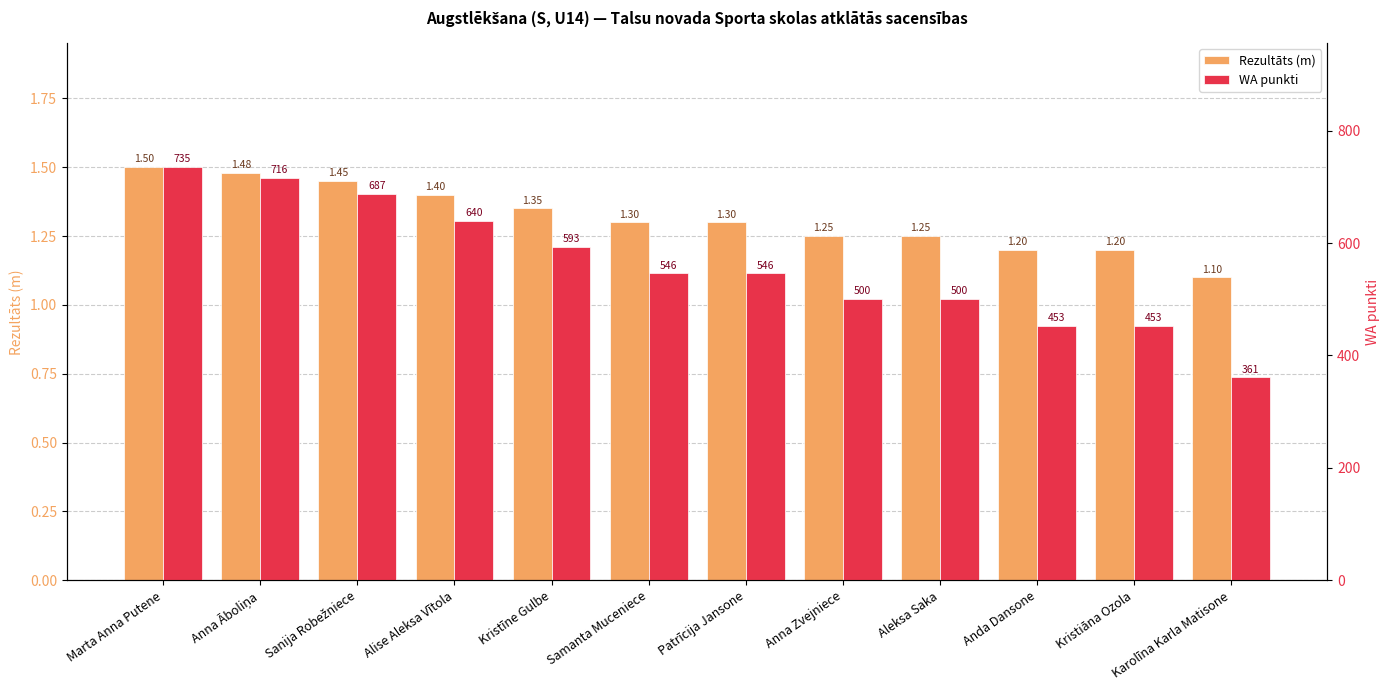

At which label does WA punkti reach its minimum?

Karolīna Karla Matisone